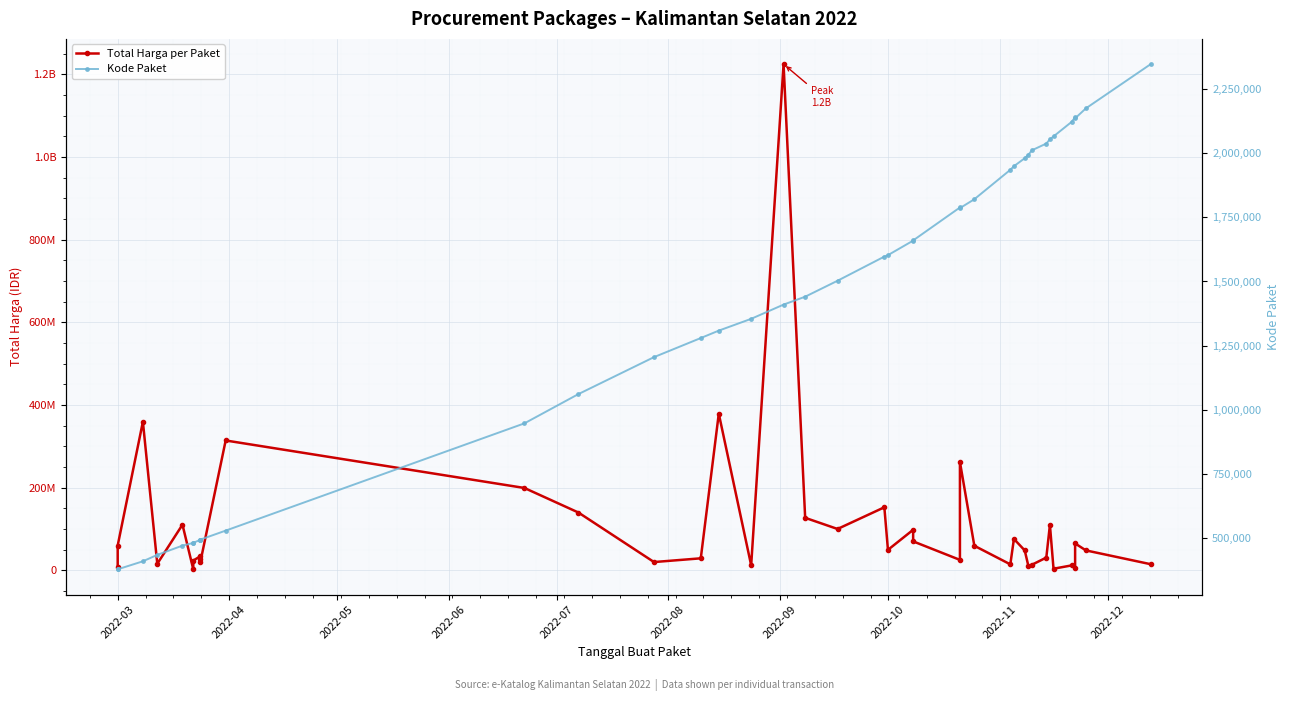

What is the maximum value shown in the chart?

1224682000